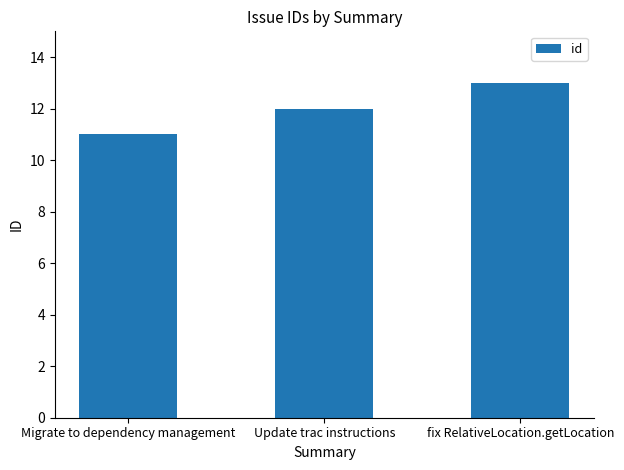

Reading left to right, transcribe all the data shown in this chart.

Migrate to dependency management=11	Update trac instructions=12	fix RelativeLocation.getLocation=13